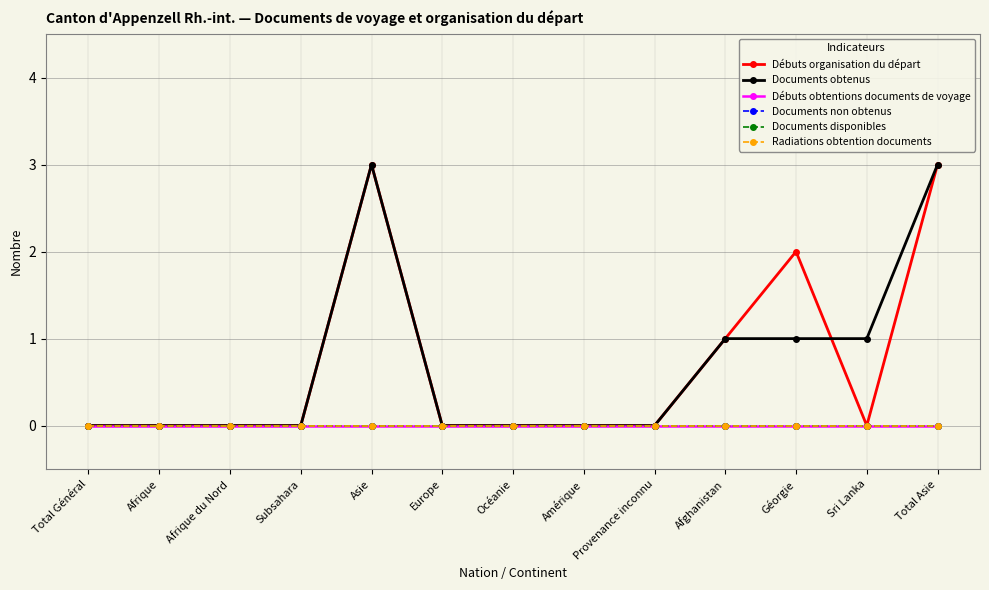

Does the chart have visible grid lines?

Yes